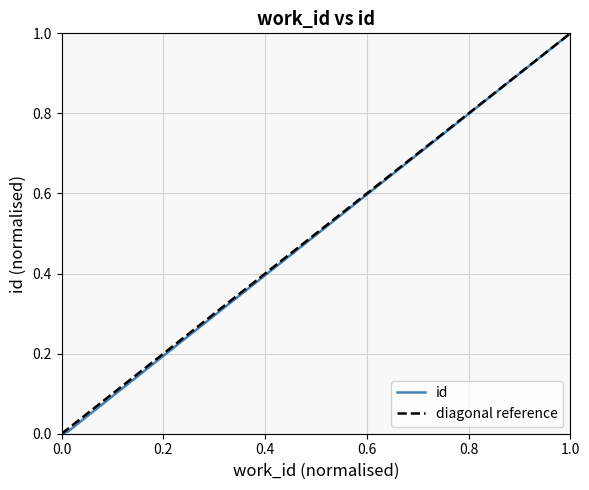

What is the greatest value displayed?

1.0